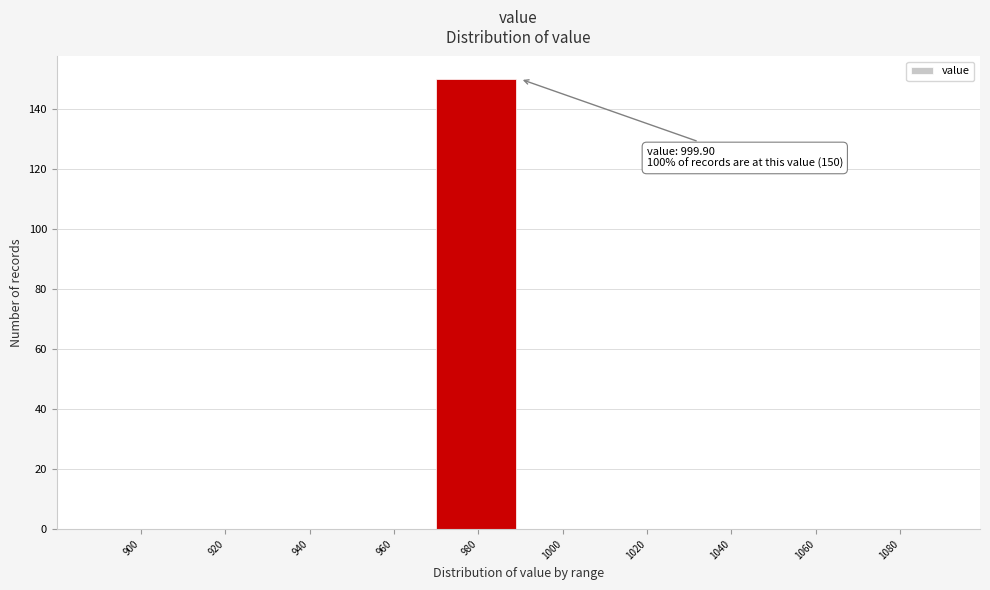

Reading left to right, extract all data points from this chart.

900=0	920=0	940=0	960=0	980=150	1000=0	1020=0	1040=0	1060=0	1080=0